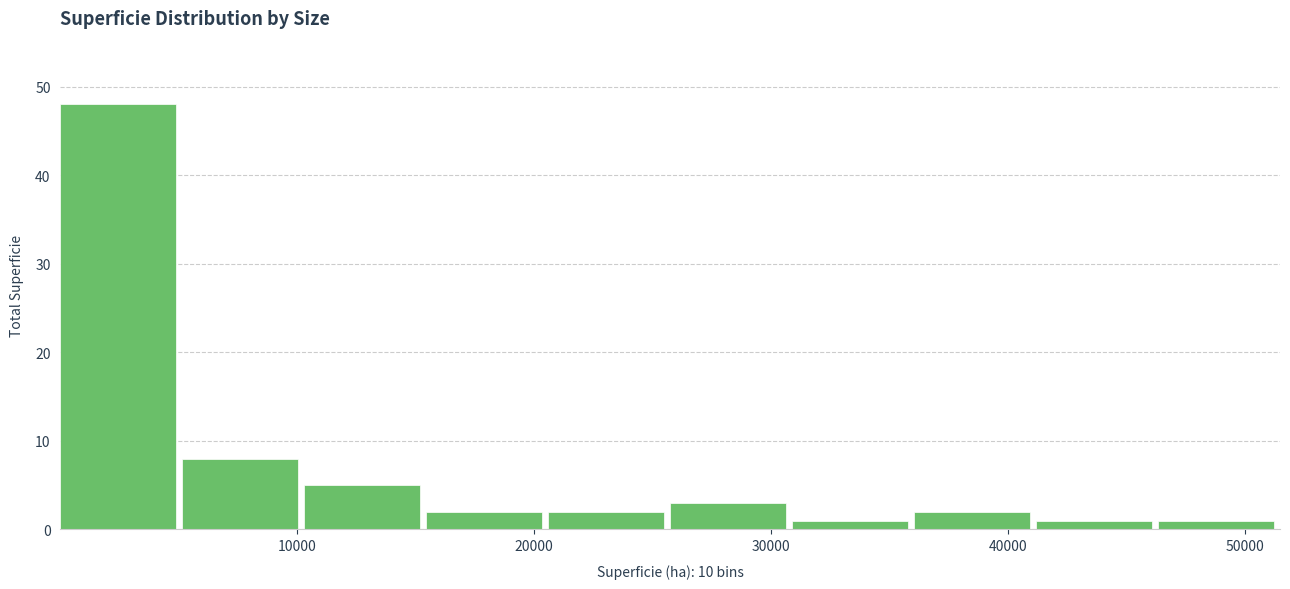

Reading left to right, transcribe this chart: for each bar, give the range it covers on the x-axis and its height. Neither the bar edges nor the heights are printed on the chart, so give them approximately, as read against the axes.

0 to 5000: 48
5000 to 10000: 8
10000 to 15000: 5
15000 to 21000: 2
21000 to 26000: 2
26000 to 31000: 3
31000 to 36000: 1
36000 to 41000: 2
41000 to 46000: 1
46000 to 51000: 1